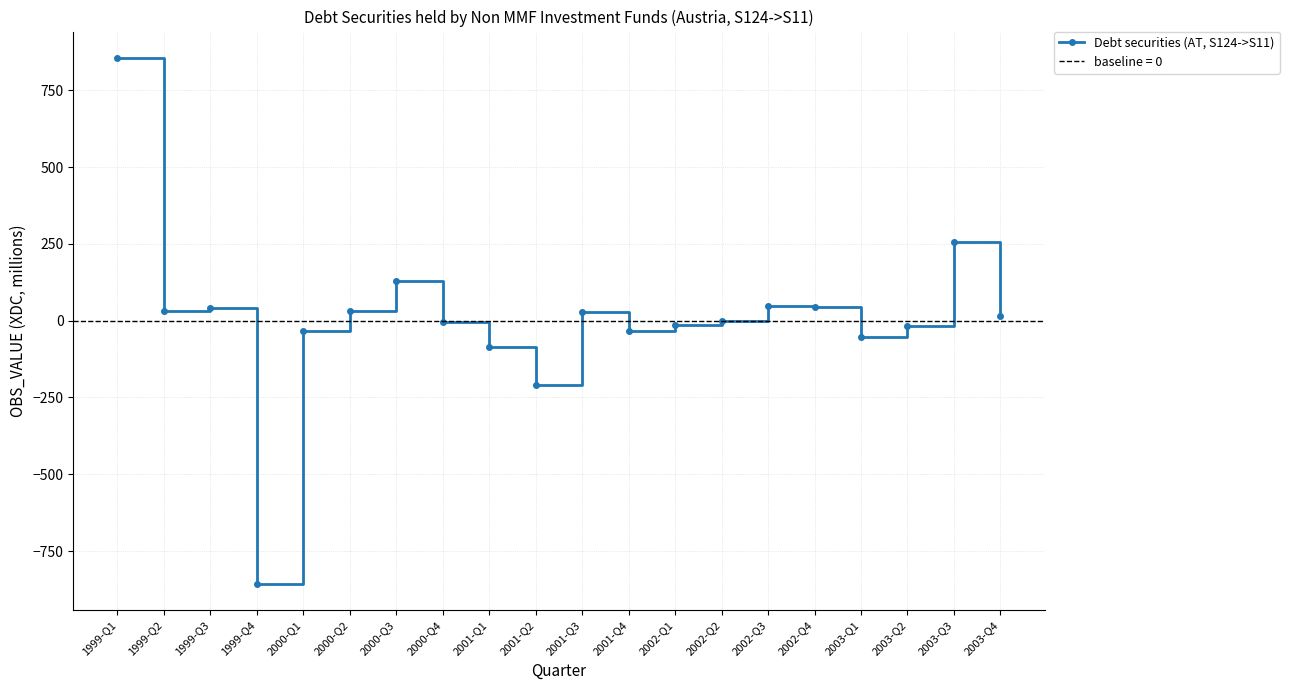

How many lines are shown in the chart?

1